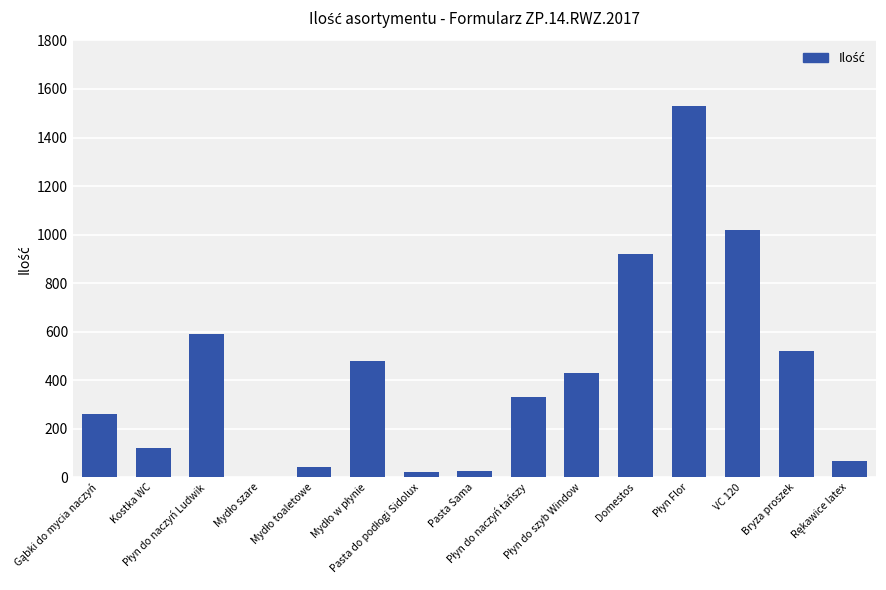

What is the sum of all values?

6352